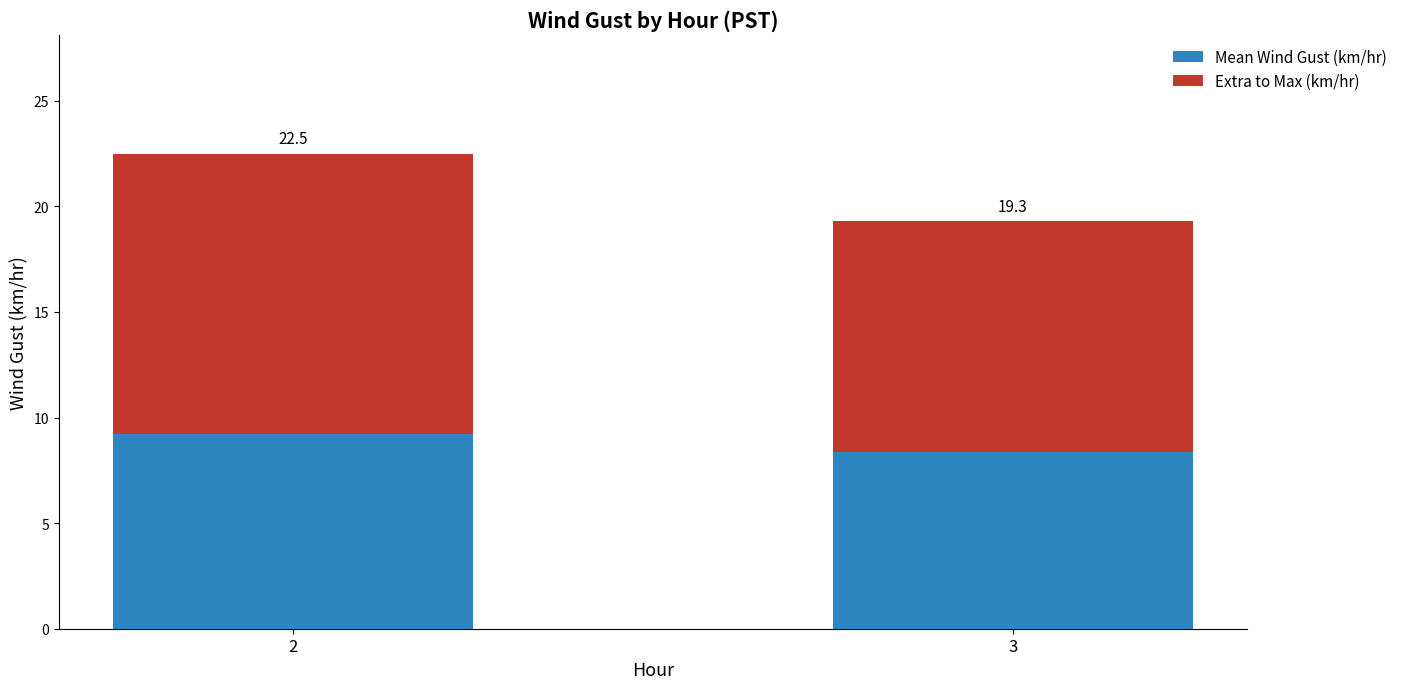

What are all the series names shown in the legend?

Mean Wind Gust (km/hr), Extra to Max (km/hr)